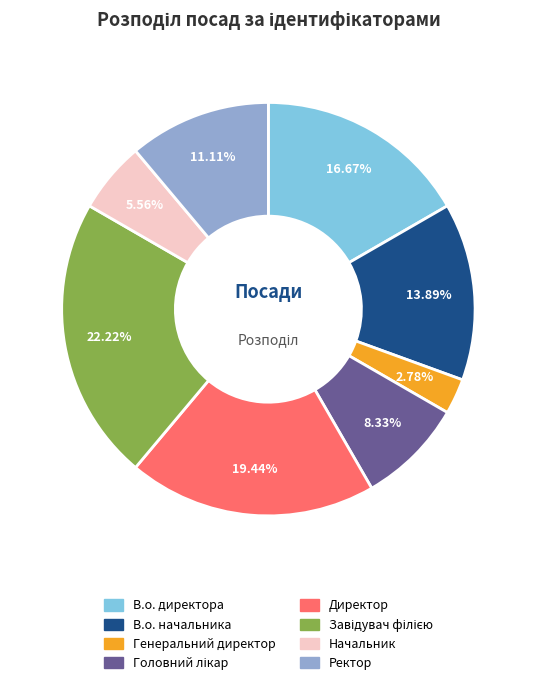

What percentage is NOT represented by В.о. директора?

83.3%